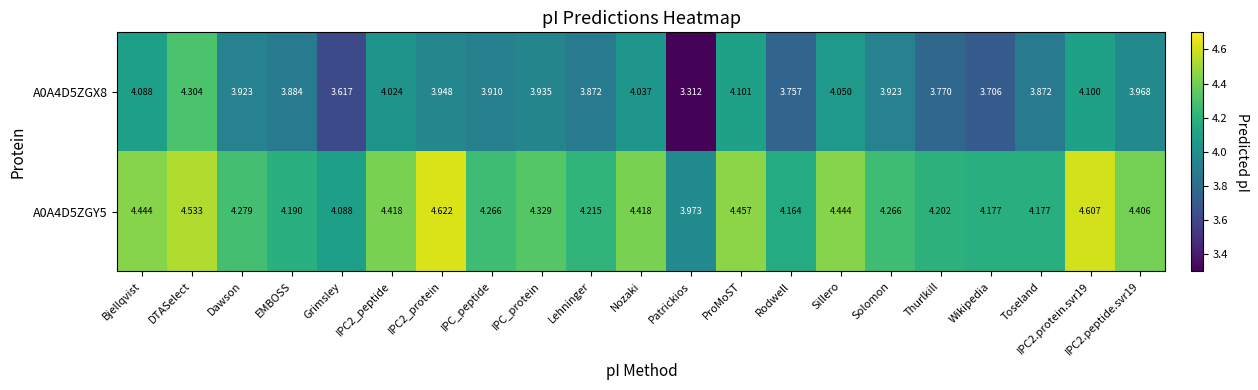

Is the value of A0A4D5ZGY5 at Rodwell greater than the value of A0A4D5ZGX8 at Lehninger?

Yes